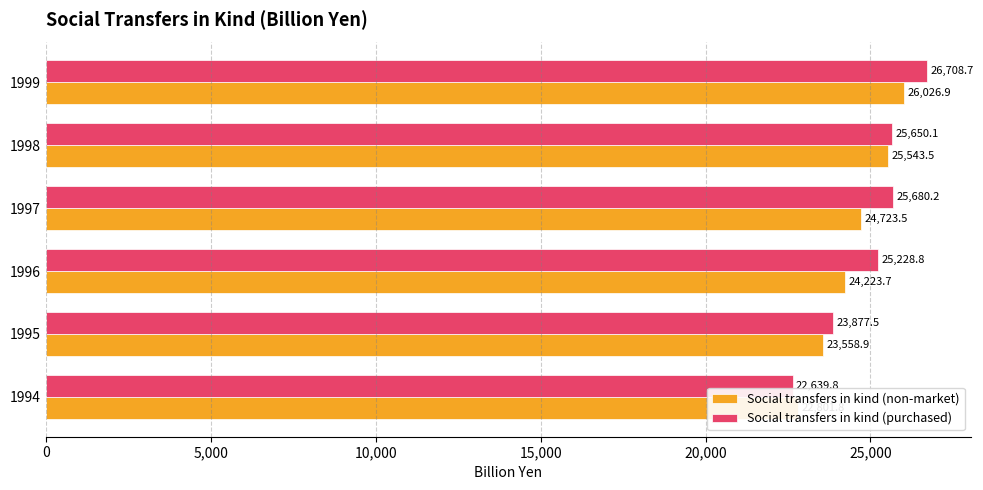

How many data points in Social transfers in kind (purchased) are above 25650?

3